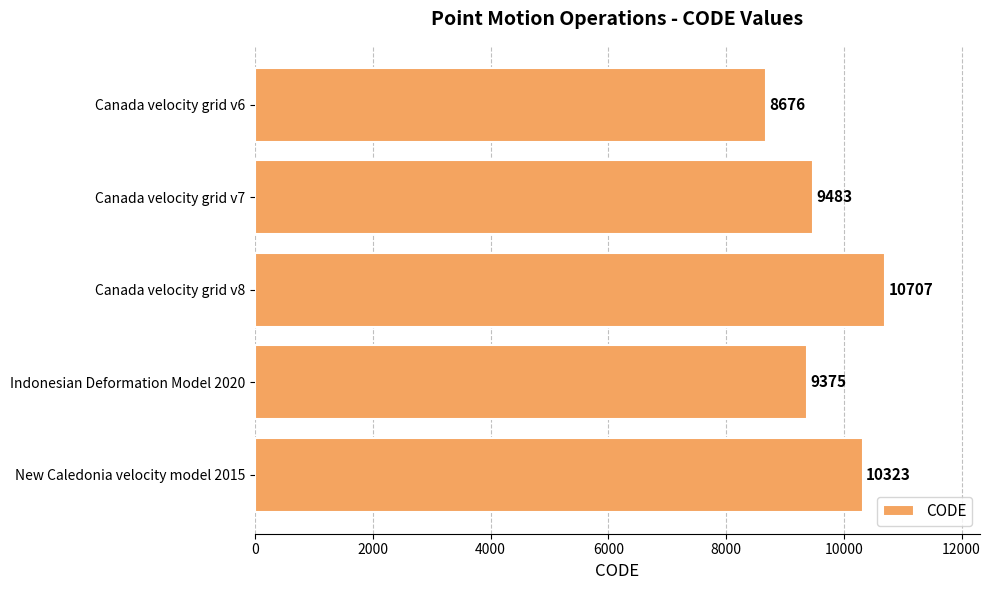

What is the minimum value shown in the chart?

8676